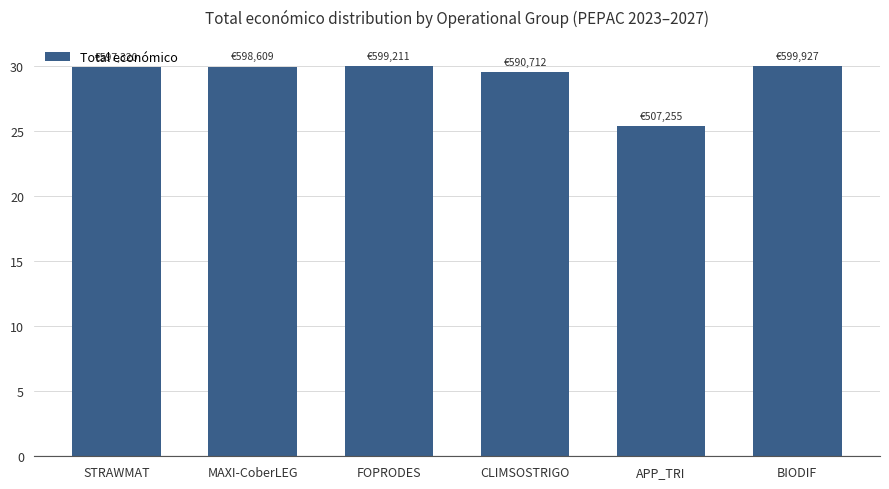

What is the value of the 1st bar from the left?

29.9